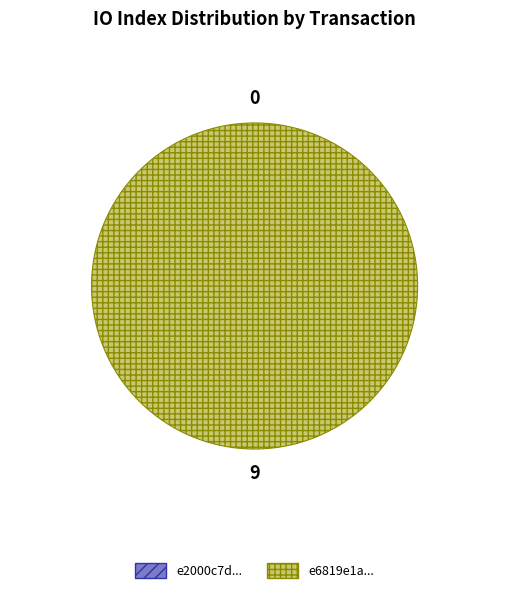

Which slice is the largest?

tx_hash_9